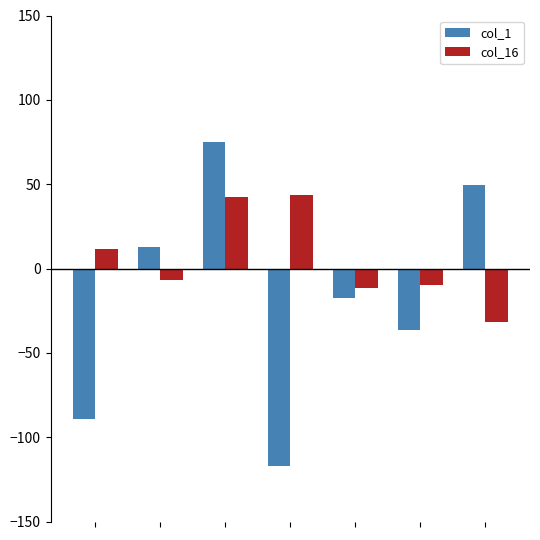

What are all the series names shown in the legend?

col_1, col_16